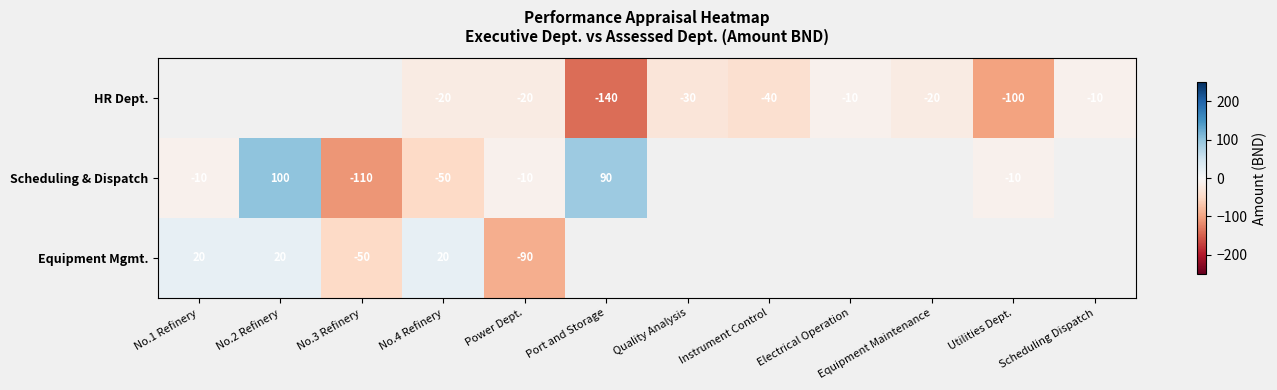

True or false: HR Dept. has a value of -51 at Quality Analysis.

False